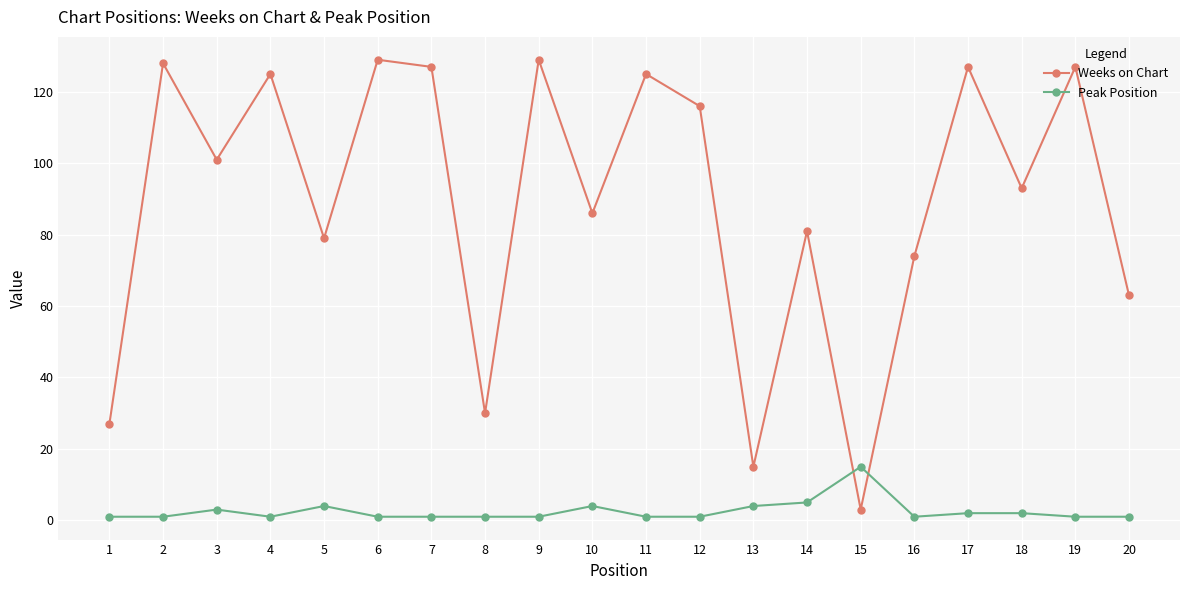

Between 1 and 12, which series saw the biggest shift?

Weeks on Chart